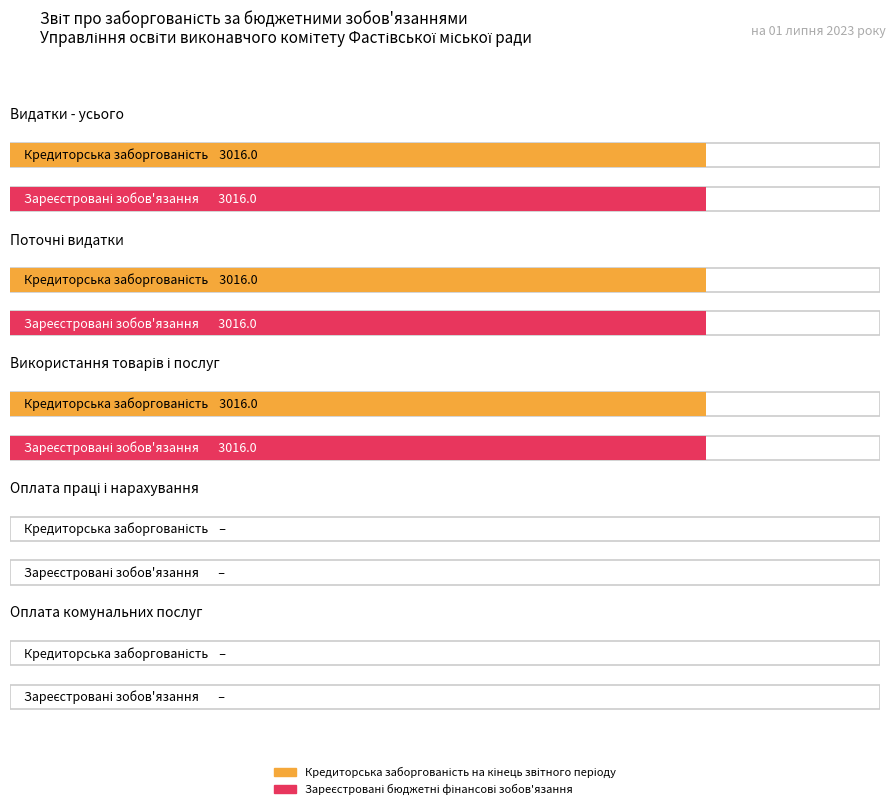

How many values in Кредиторська заборгованість на кінець звітного періоду are above zero?

3